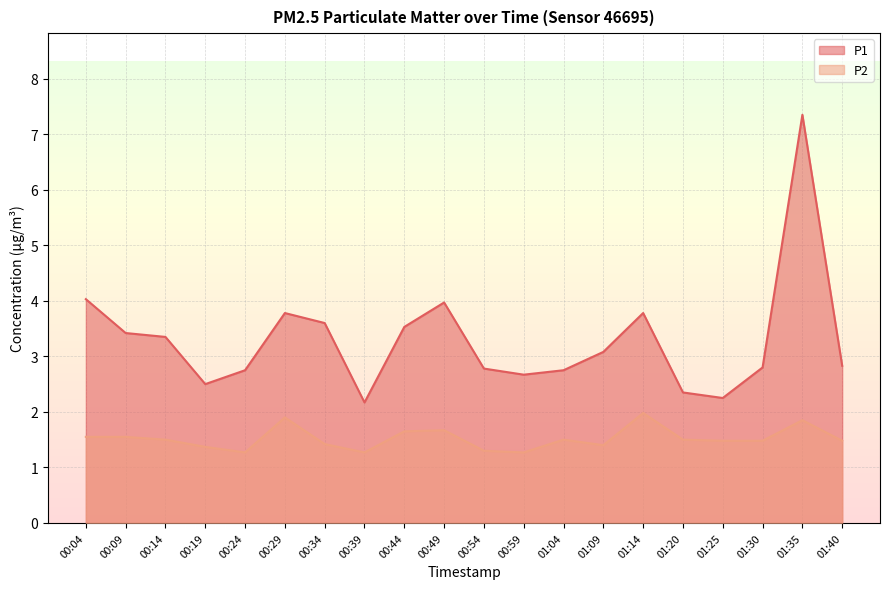

True or false: P1 and P2 intersect in this chart.

False